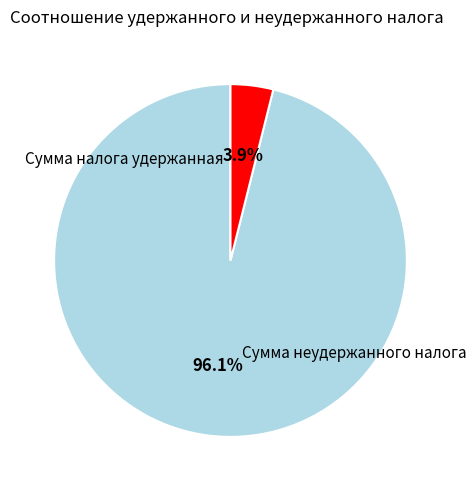

Is there any slice that represents more than half of the pie?

Yes